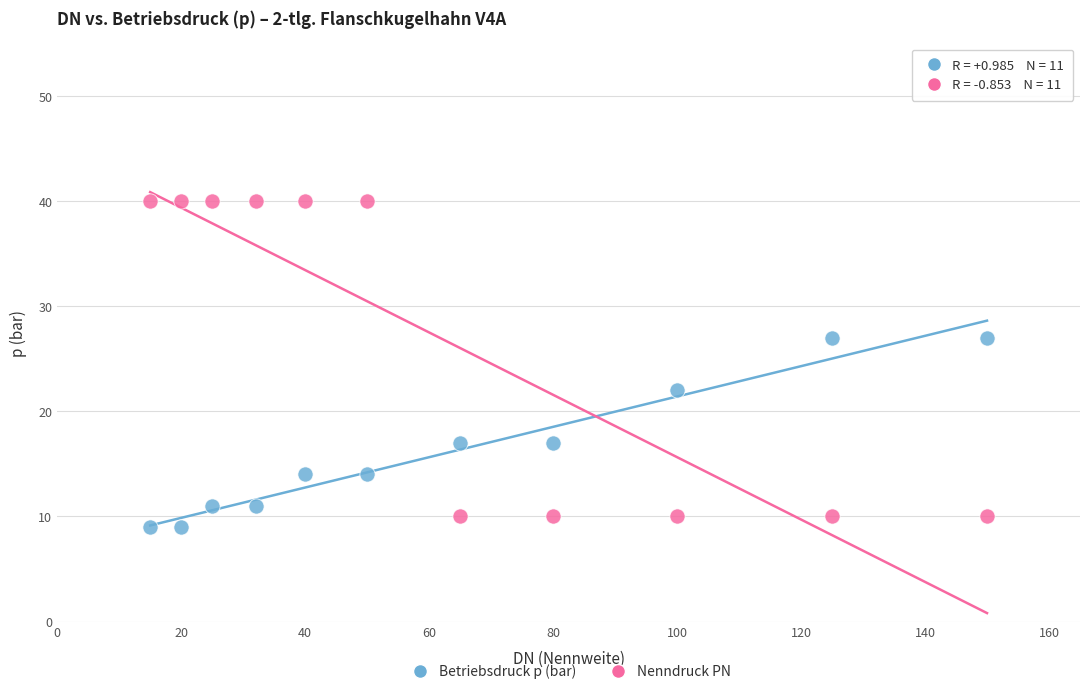

Across all series, what Y value is closest to 24?

22